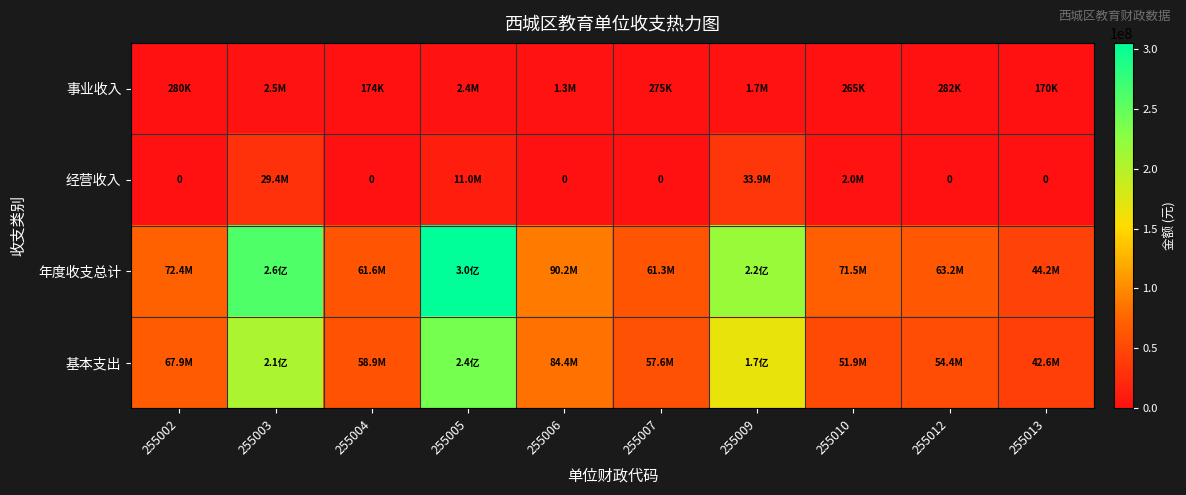

At which label does 事业收入 reach its peak?

255003